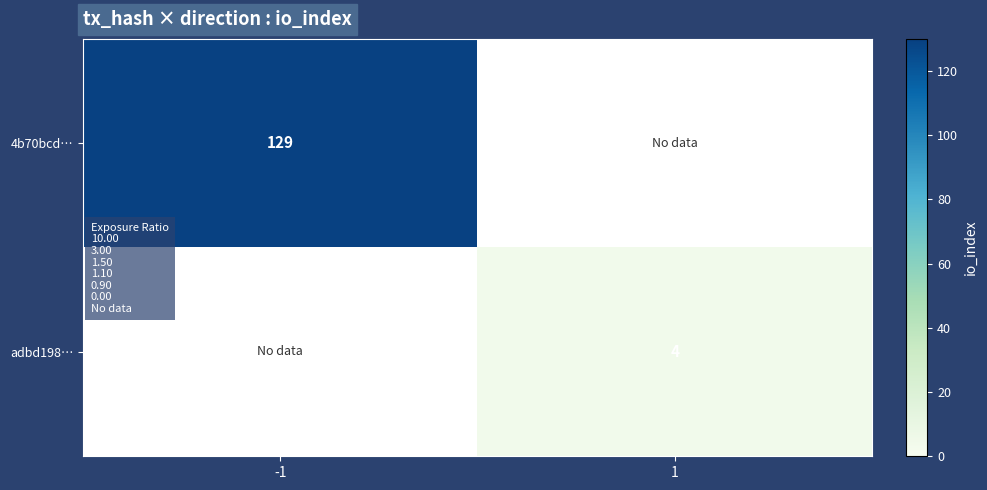

The value of 4b70bcd… at -1 is 221. True or false?

False